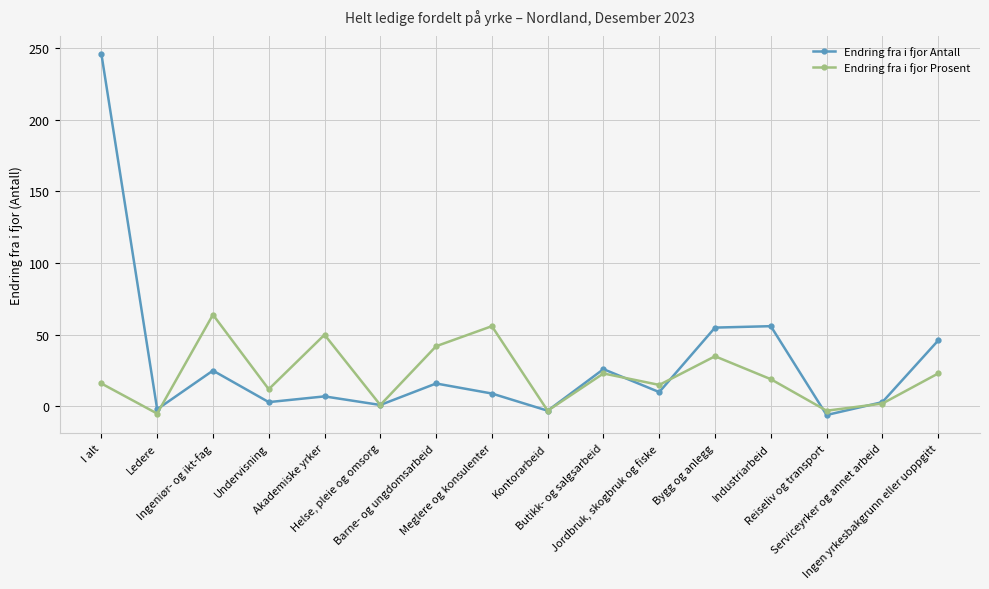

List the series in order of their overall mean, highest first.

Endring fra i fjor Antall, Endring fra i fjor Prosent